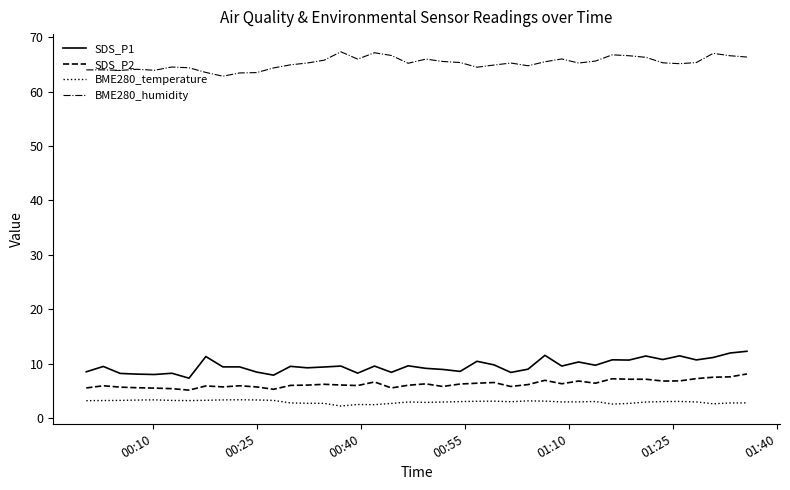

True or false: SDS_P1 and SDS_P2 intersect in this chart.

False